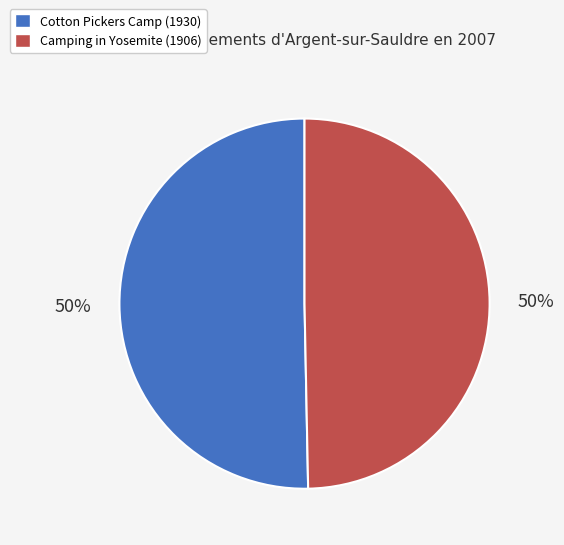

To the nearest percent, what is the average slice percentage?

50%